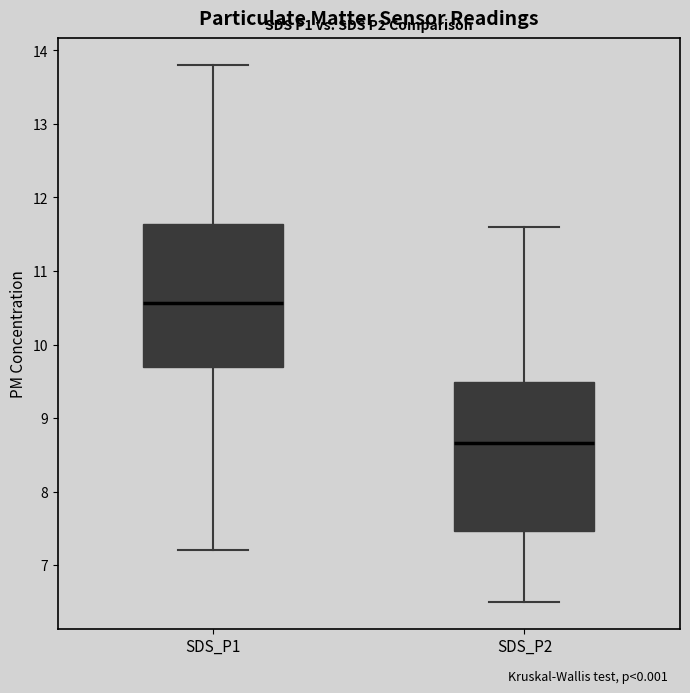

Reading left to right, read every box against the y-axis: the position of its median line, the range the box covers, and the ends of its whiskers. The values are not printed on the chart, so give them approximately, as read against the axis.

SDS_P1: median 10.6, box 9.7 to 11.6, whiskers 7.2 to 13.8
SDS_P2: median 8.7, box 7.5 to 9.5, whiskers 6.5 to 11.6